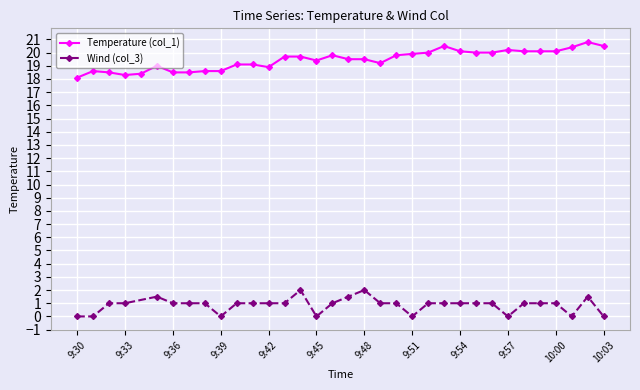

How many values exceed 19?

23